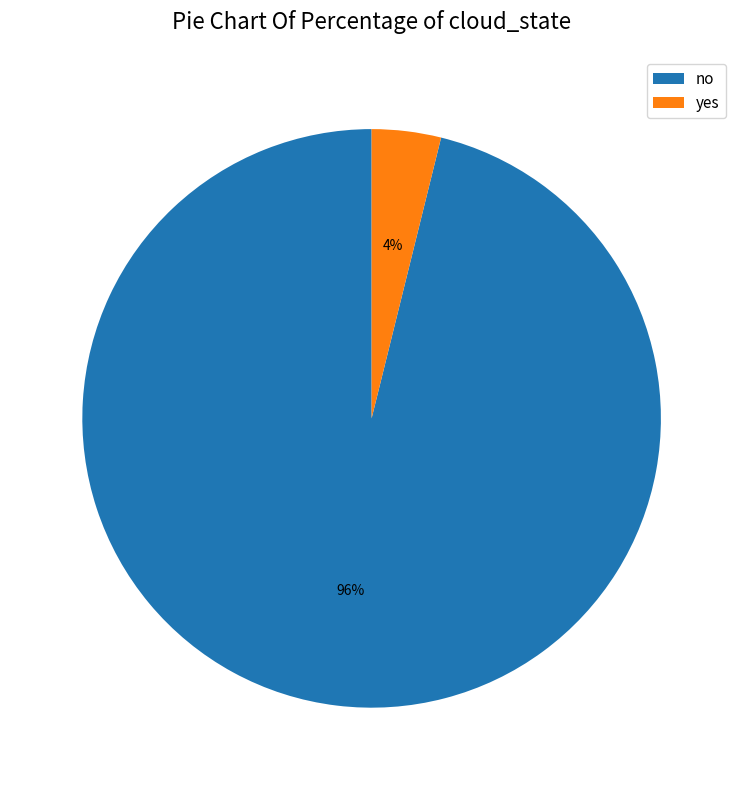

Is there a majority slice in this chart?

Yes